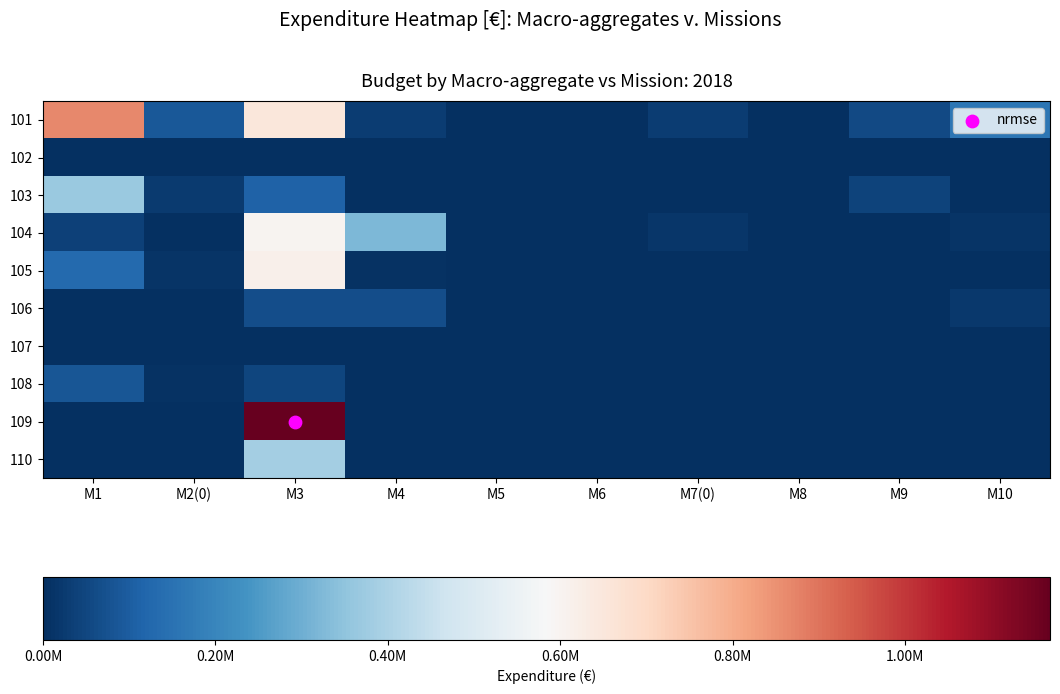

What is the spread (max minus min) of values at M3?

1168666.1